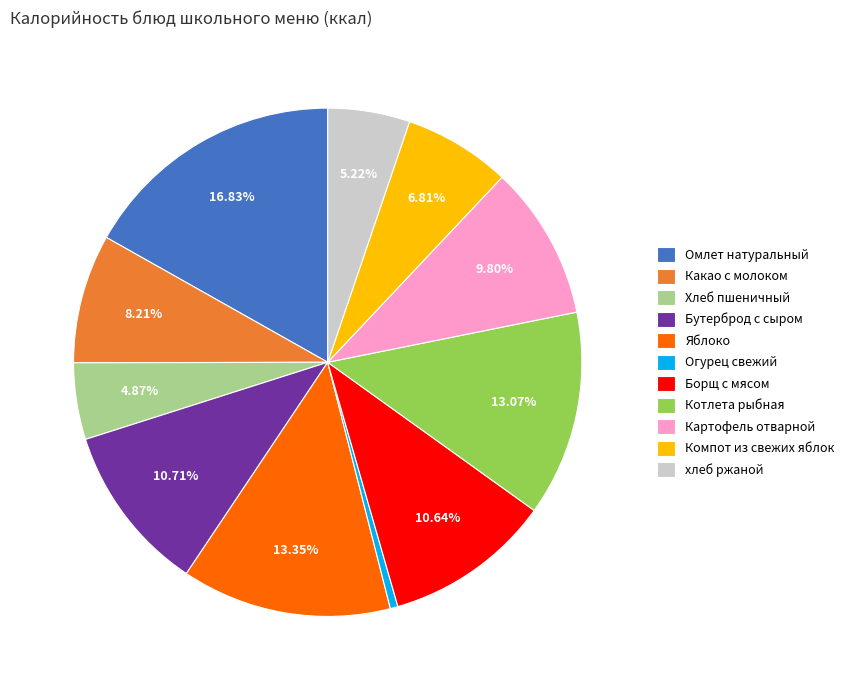

How many slices are in this pie chart?

11